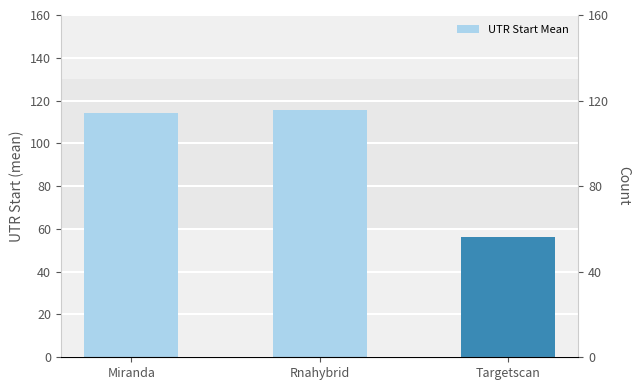

Rank the categories by value from highest to lowest.

Rnahybrid, Miranda, Targetscan